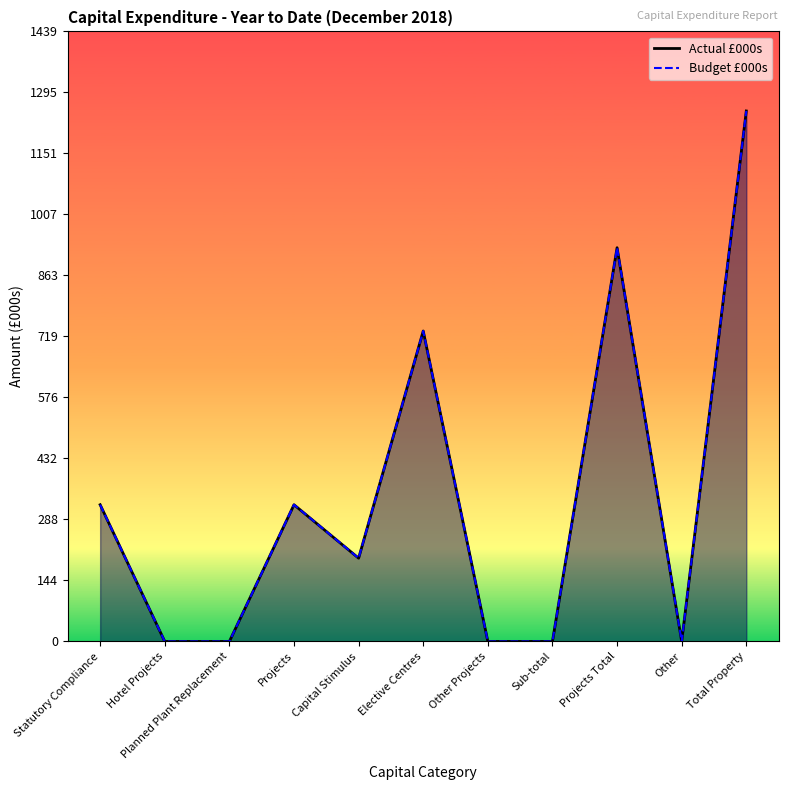

Reading right to left, extract all data points from this chart.

Actual £000s: 1251.2	0.0	928.7	0.0	0.0	732.3	196.5	322.5	0.0	0.0	322.5
Budget £000s: 1251.2	0.0	928.7	0.0	0.0	732.3	196.5	322.5	0.0	0.0	322.5